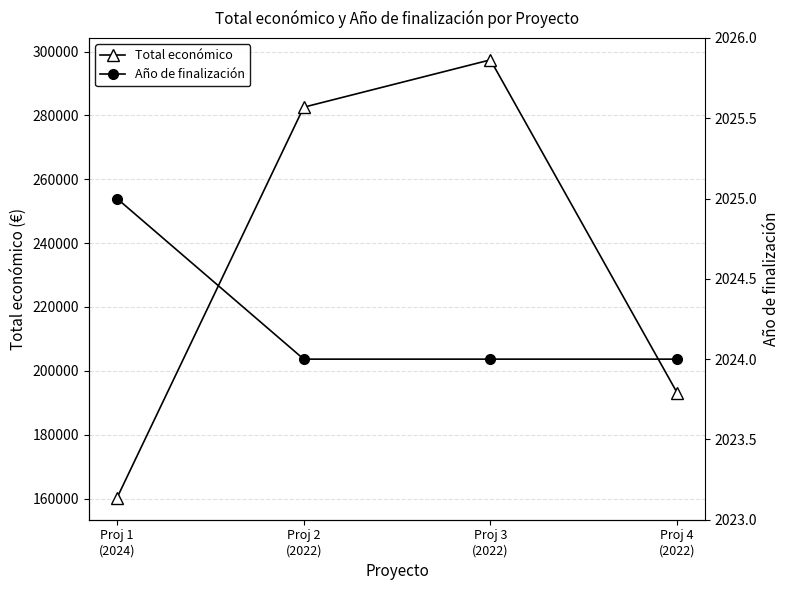

What is the sum of the Año de finalización values at Proj 2
(2022) and Proj 3
(2022)?

4048